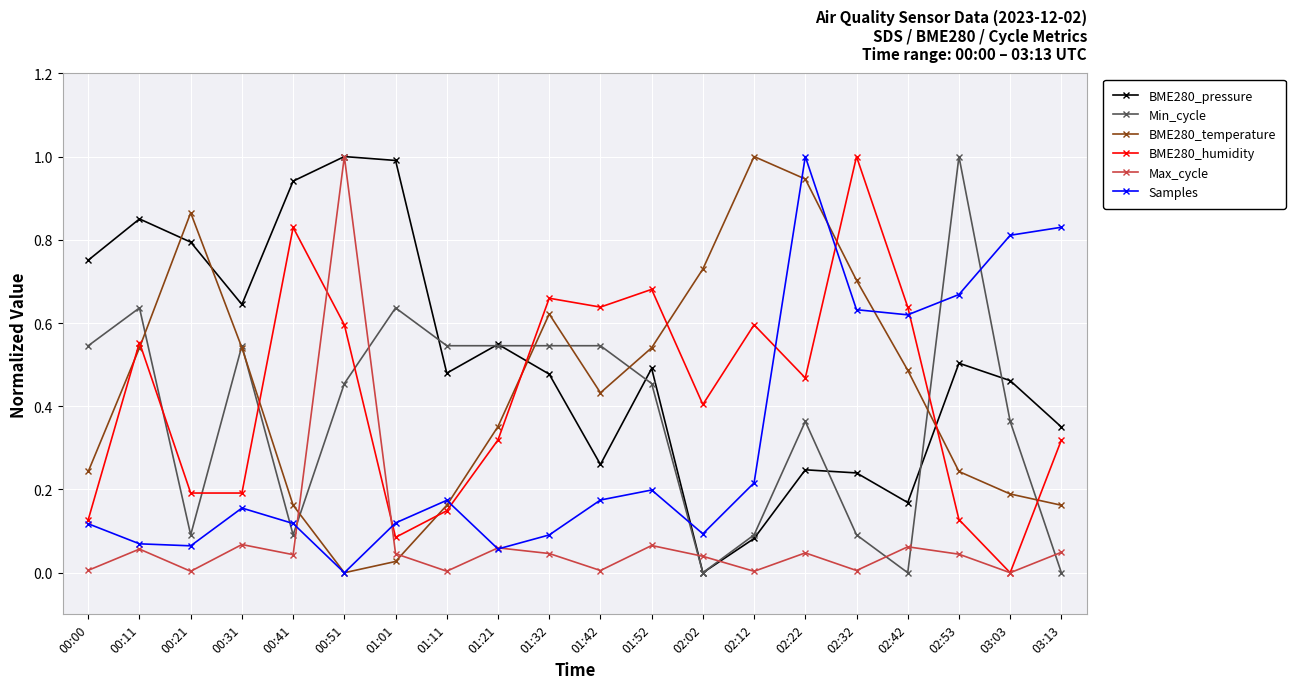

What is the highest value of the Min_cycle series?

1.0